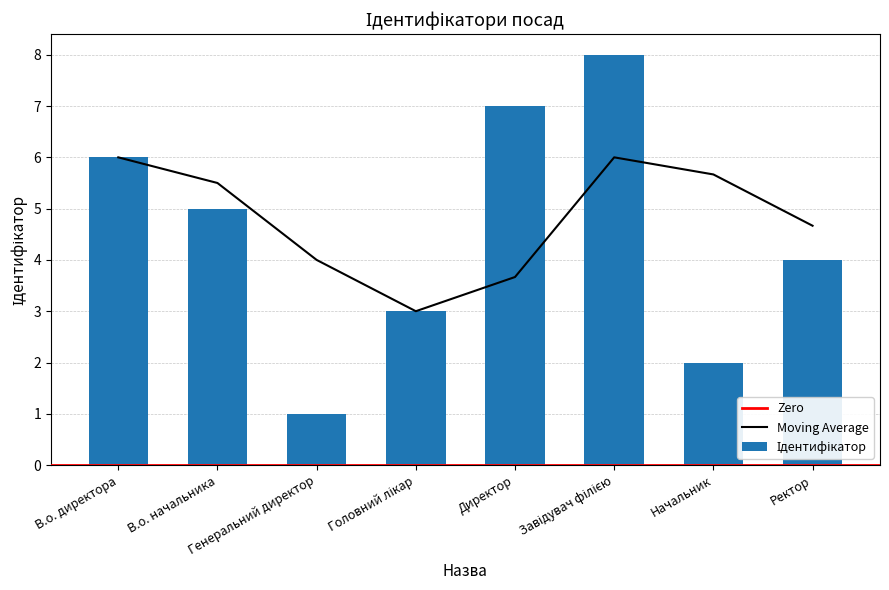

What is the change in value from Генеральний директор to Ректор?

+3